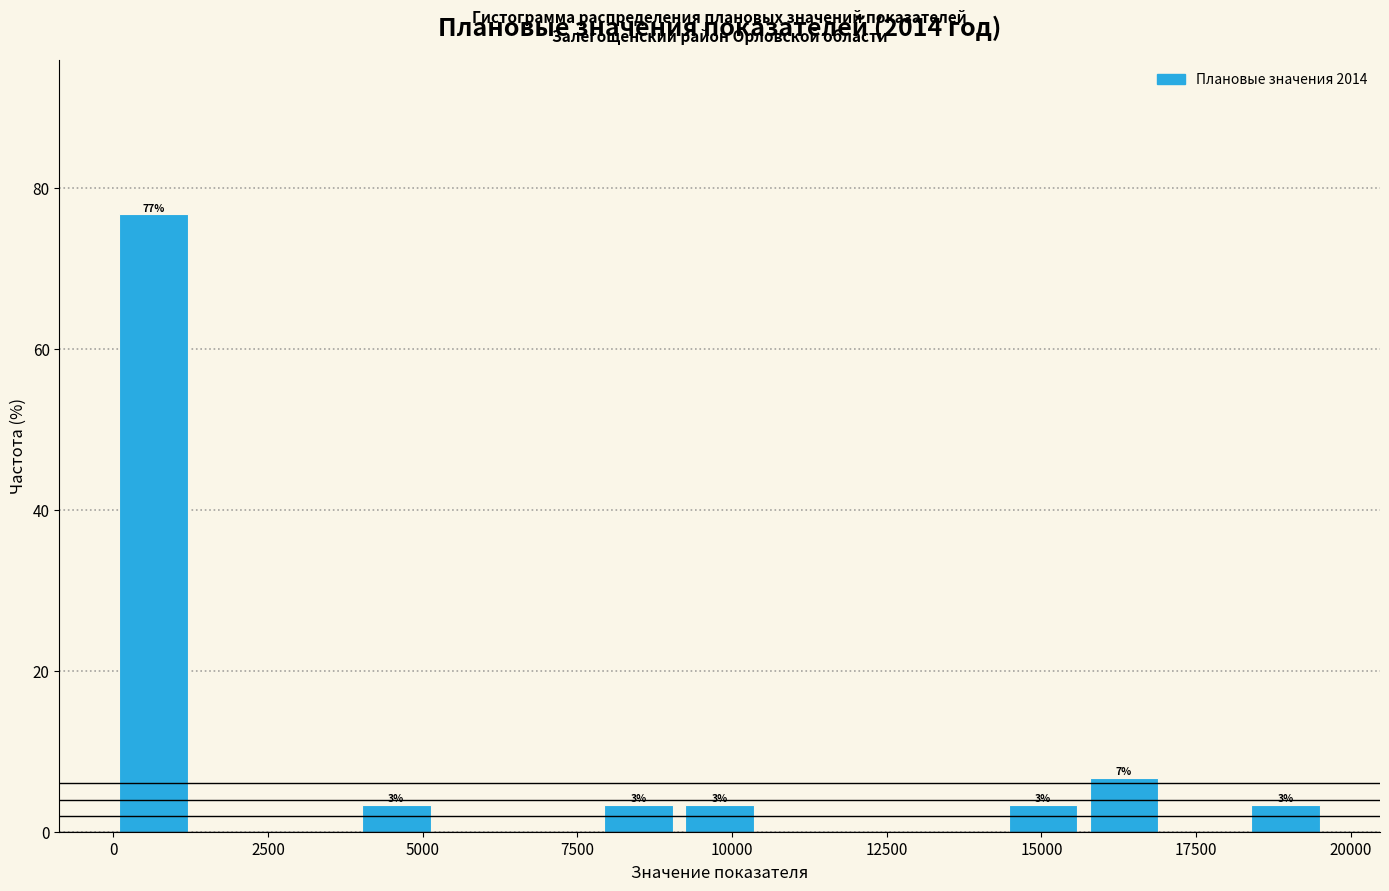

Read against the x-axis, roughly where is the centre of the tallest bar?

500